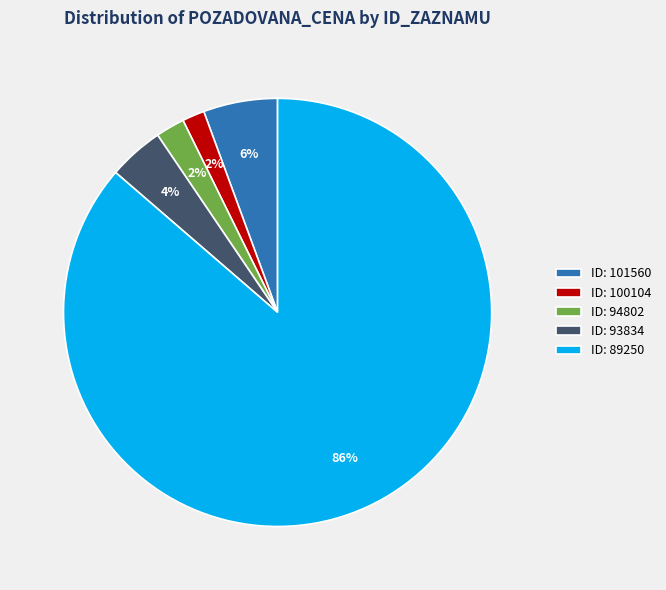

What is the largest slice in the pie chart?

ID: 89250